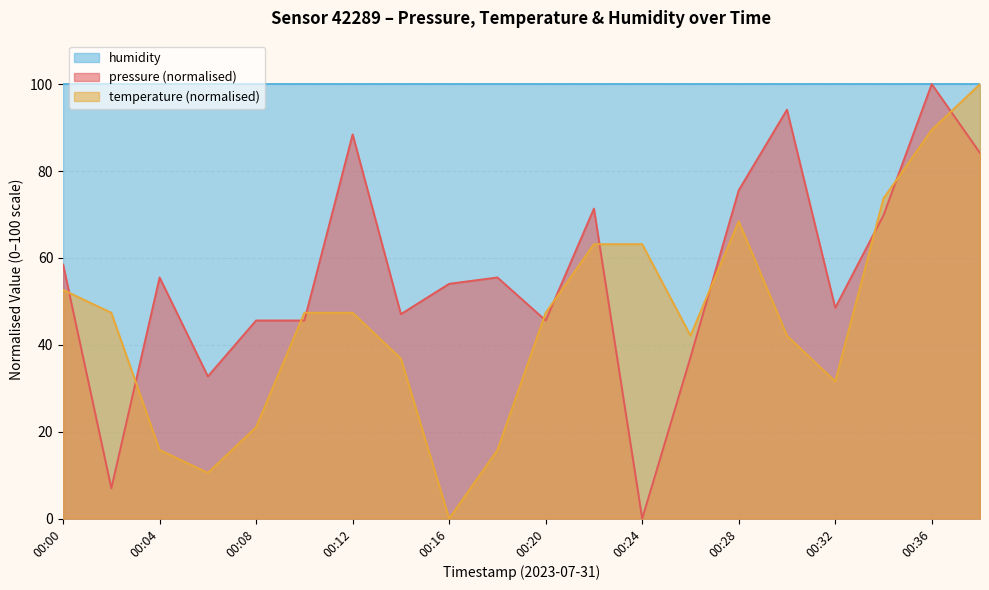

What value does the pressure series have at 00:06?

32.7